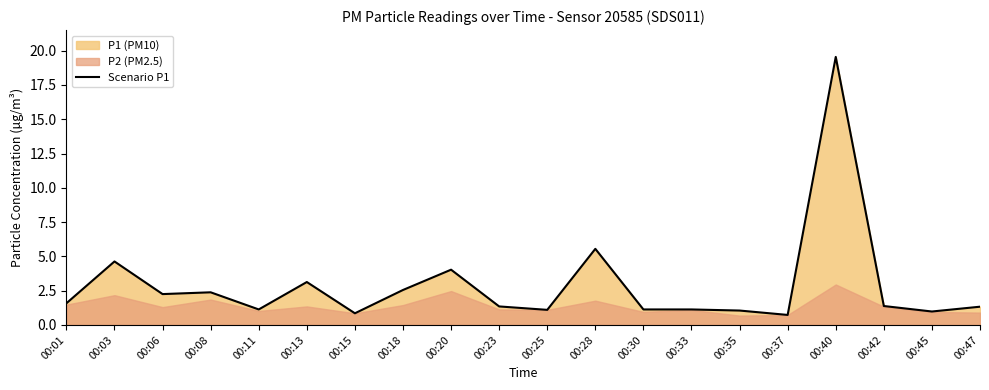

What is the ratio of the value at 00:40 to the value at 00:13?

6.2